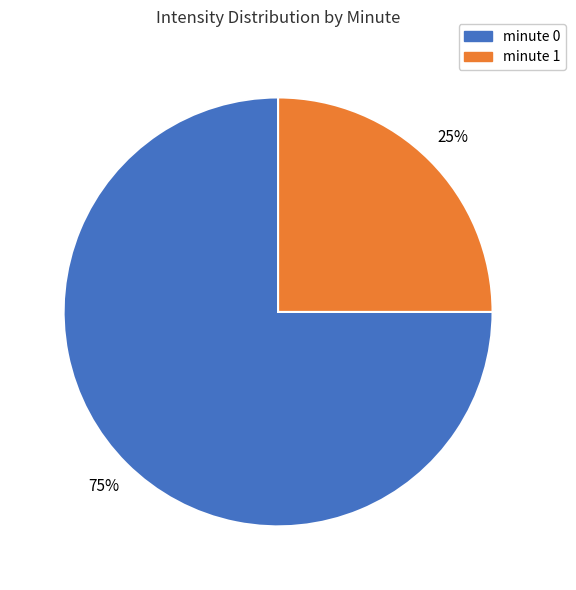

Rank the categories by value from lowest to highest.

minute 1, minute 0